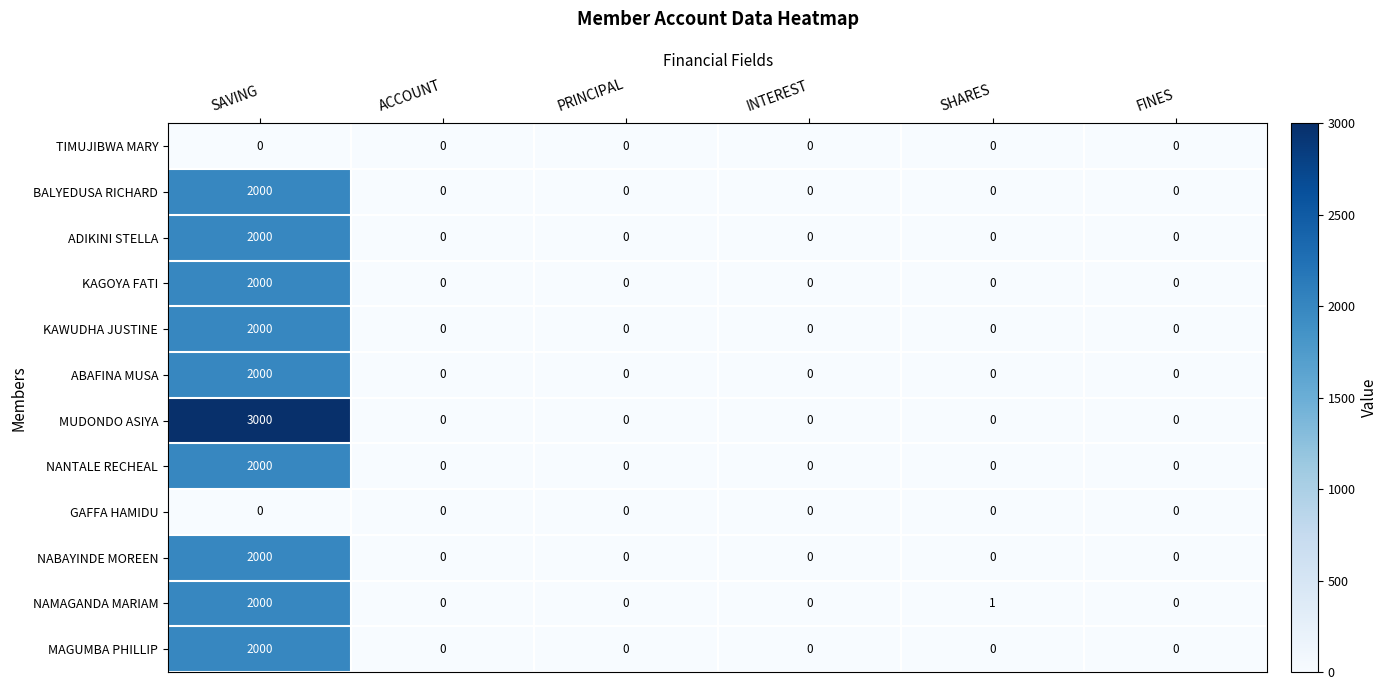

The KAWUDHA JUSTINE series shows -890 at PRINCIPAL. True or false?

False